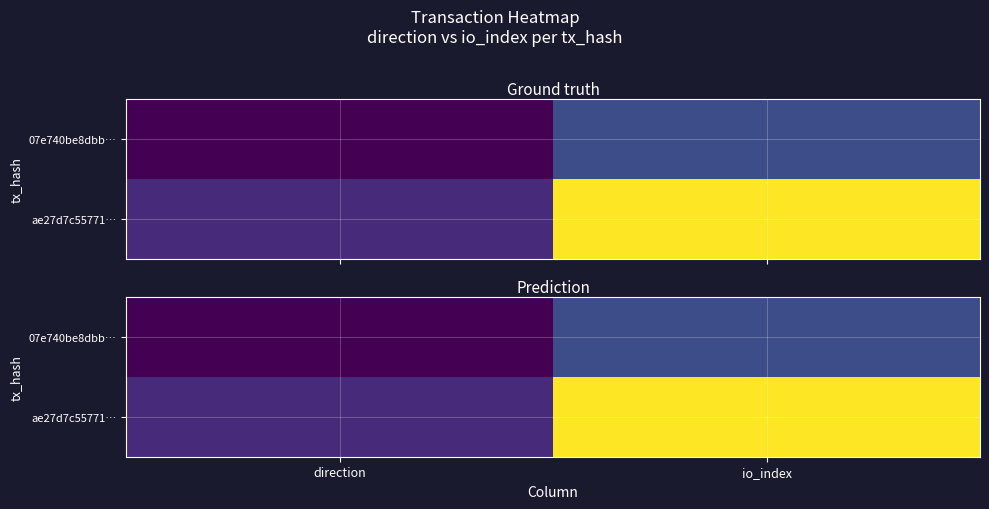

At io_index, list the series in order from largest to smallest.

ae27d7c55771…, 07e740be8dbb…